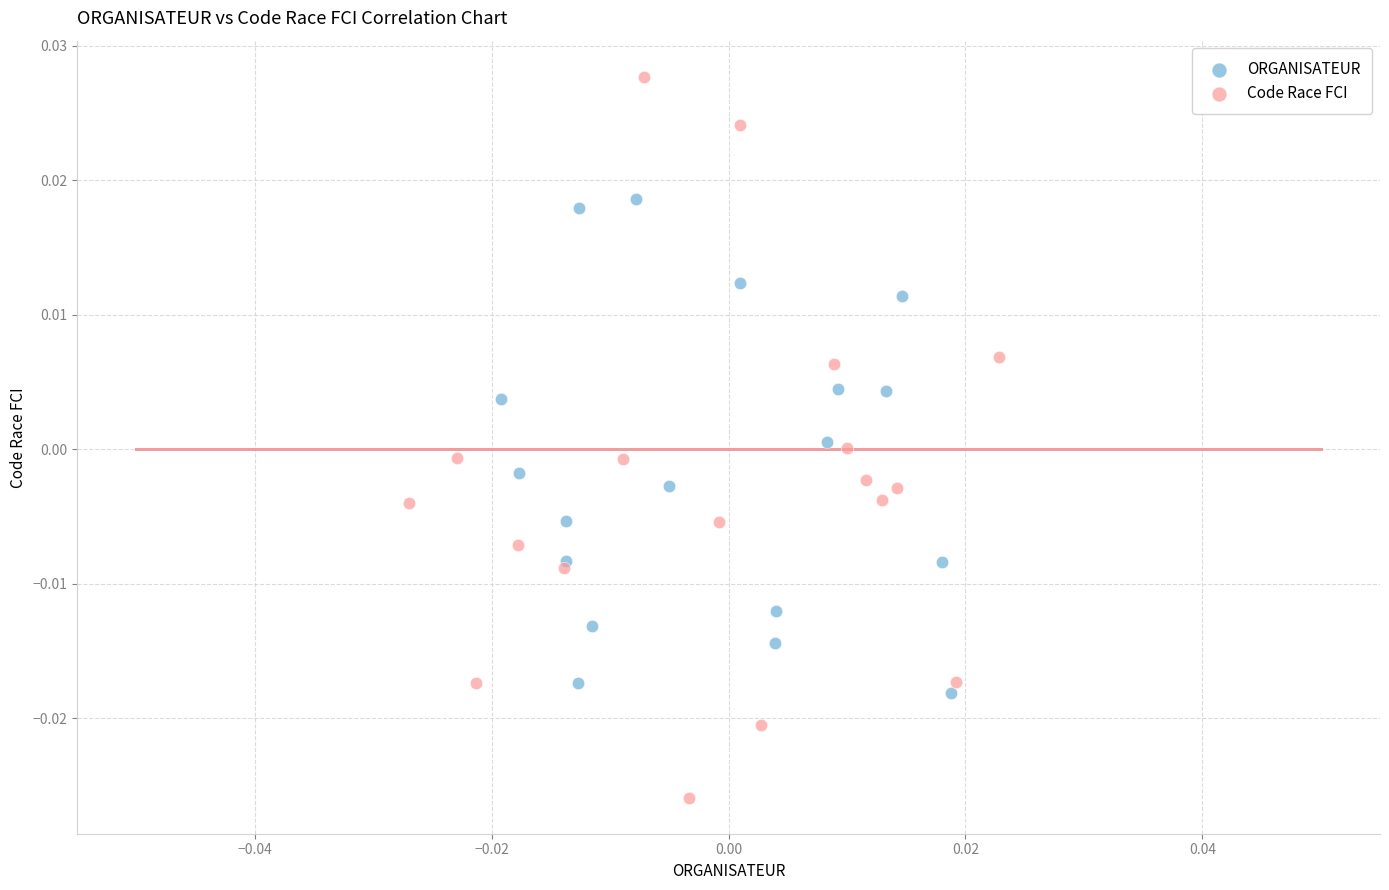

What are all the series names shown in the legend?

ORGANISATEUR, Code Race FCI